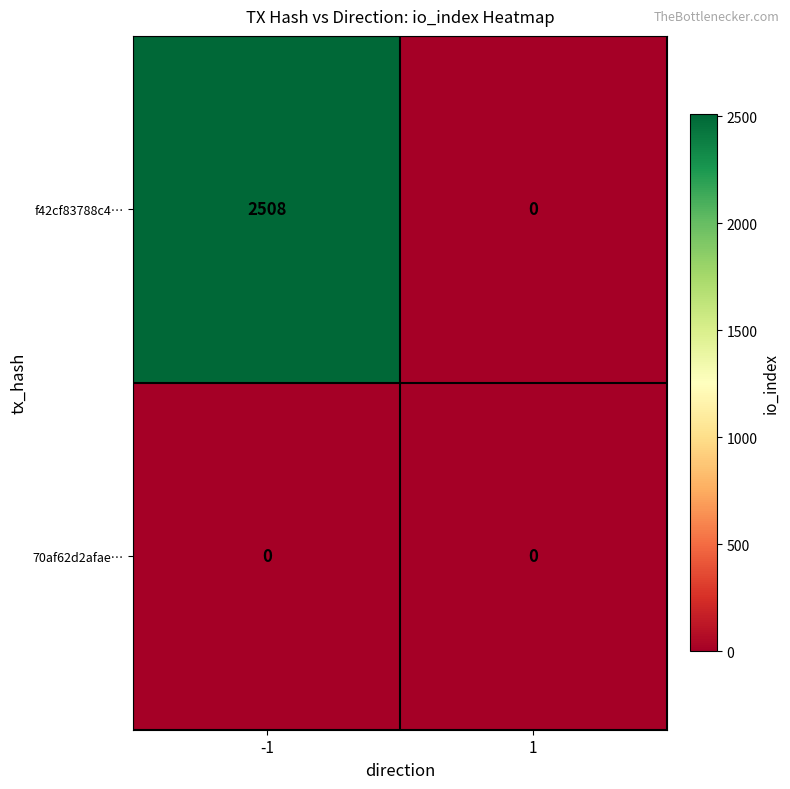

Count the number of data series in this chart.

2